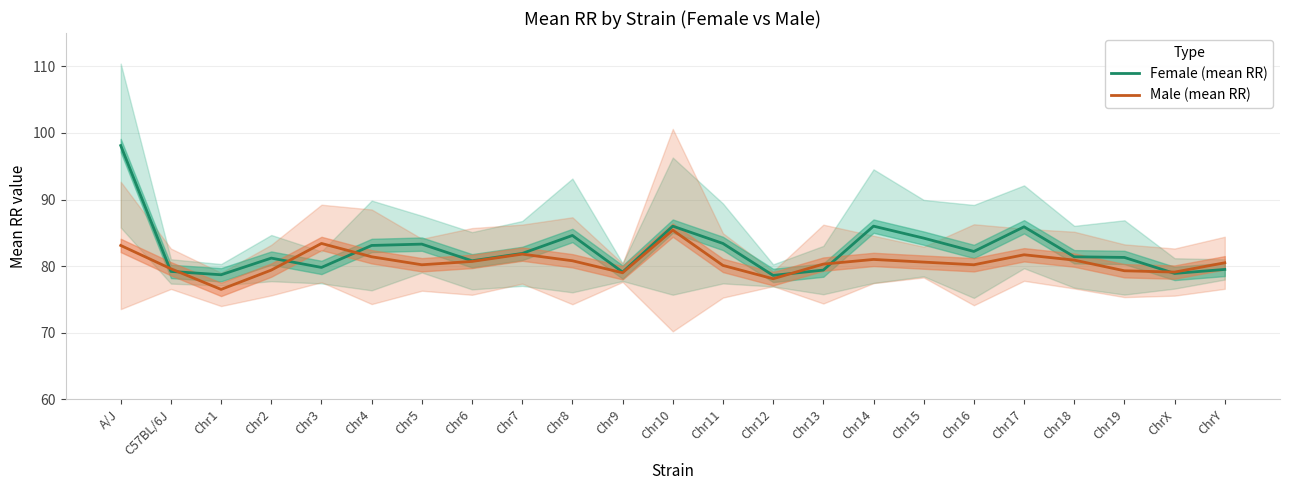

Between Chr1 and Chr14, which is larger?

Chr14